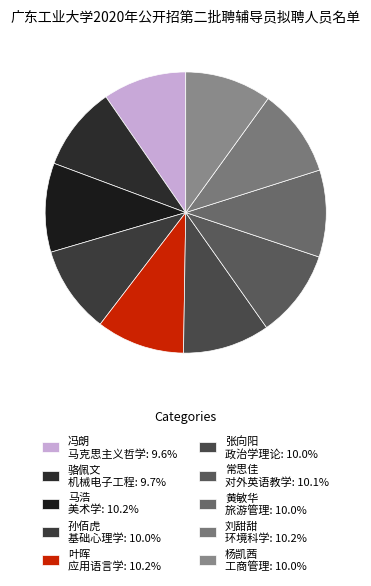

How many slices are in this pie chart?

10